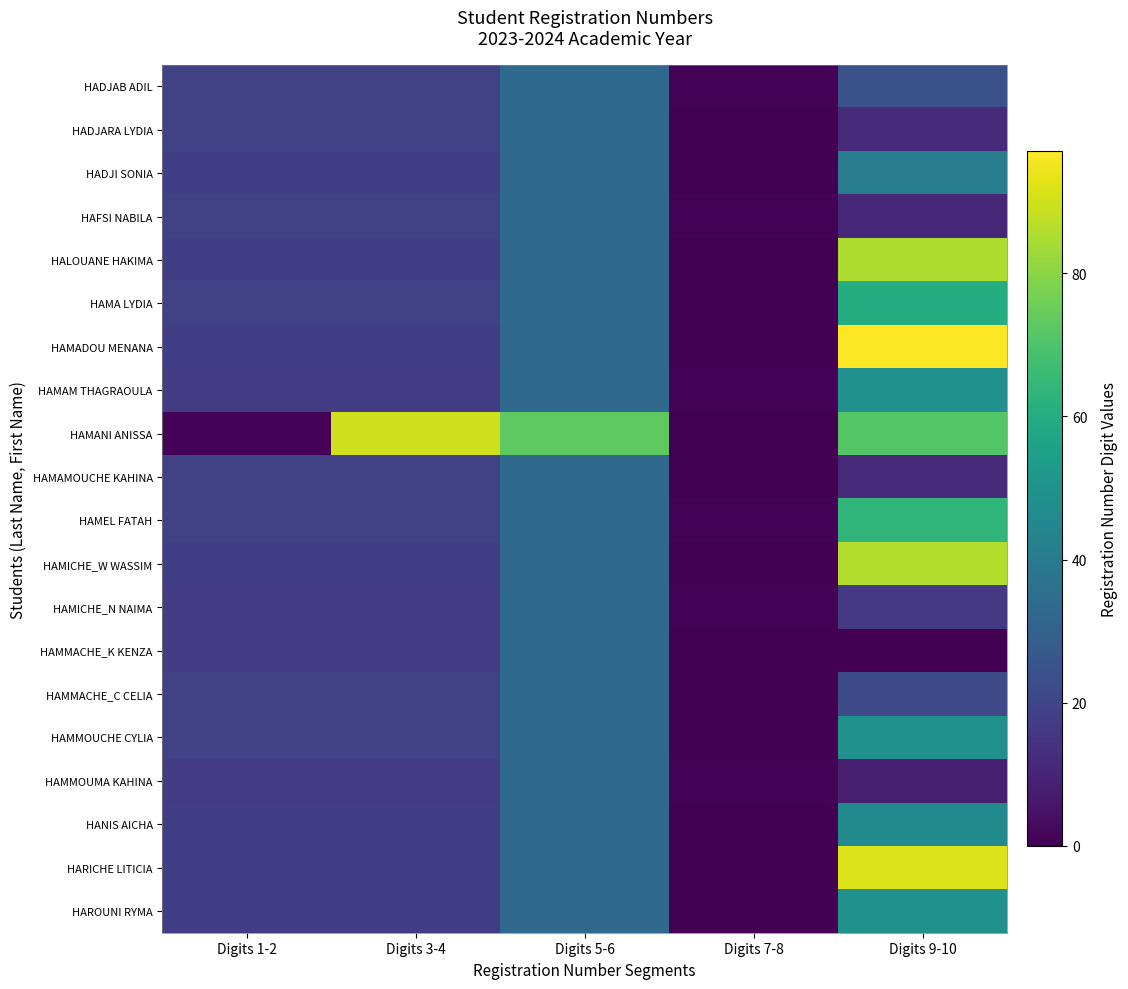

Which label corresponds to the largest value in the chart?

Digits 9-10